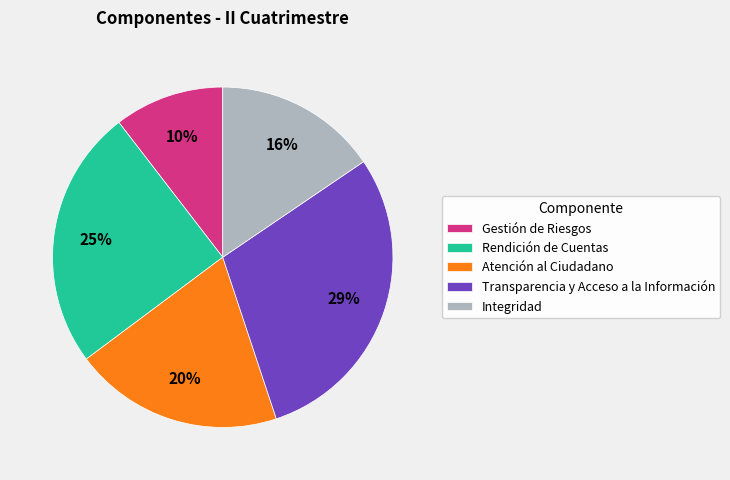

What is the smallest slice in the pie chart?

Gestión de Riesgos